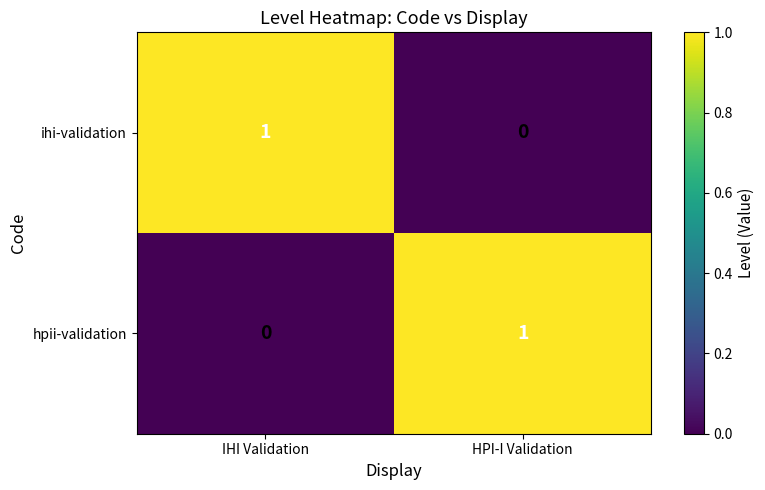

True or false: ihi-validation has a value of 1 at IHI Validation.

True